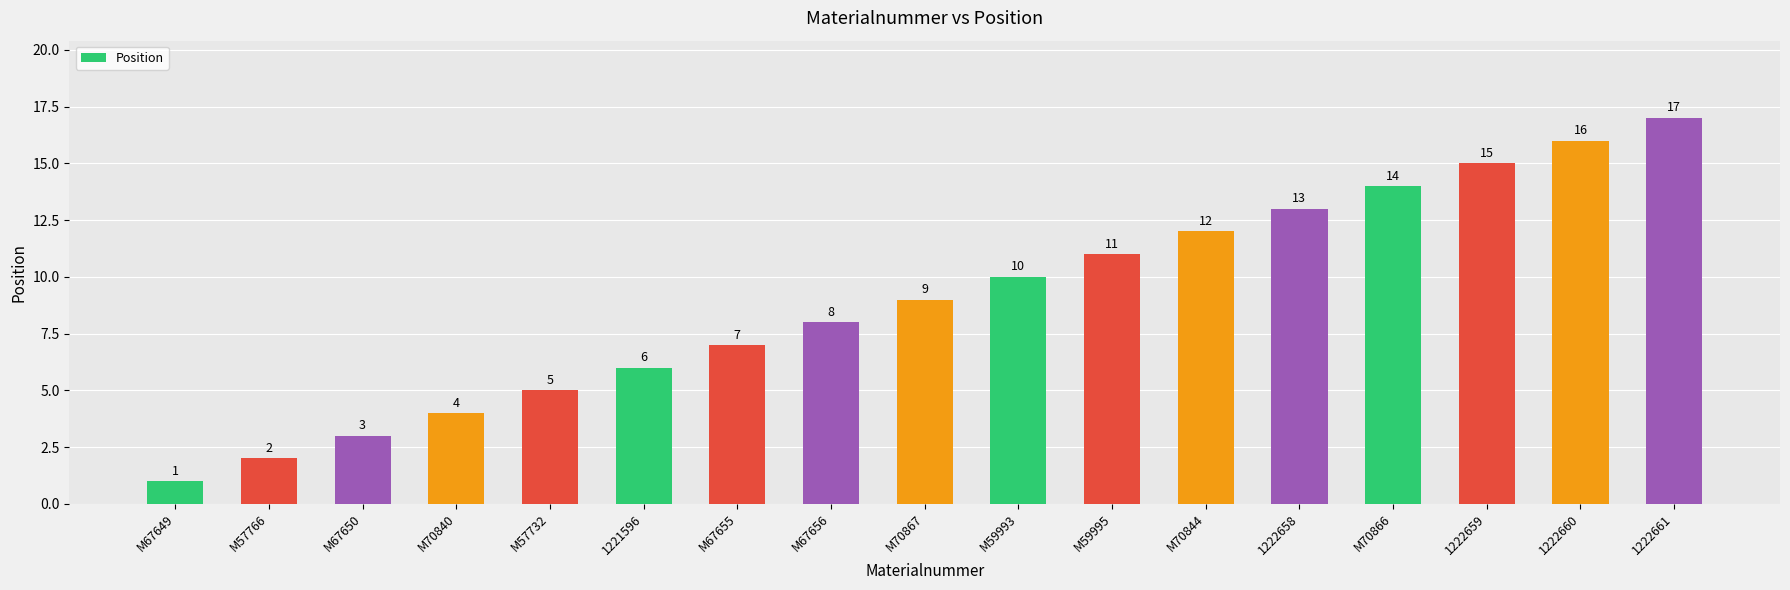

Rank the categories by value from lowest to highest.

M67649, M57766, M67650, M70840, M57732, 1221596, M67655, M67656, M70867, M59993, M59995, M70844, 1222658, M70866, 1222659, 1222660, 1222661